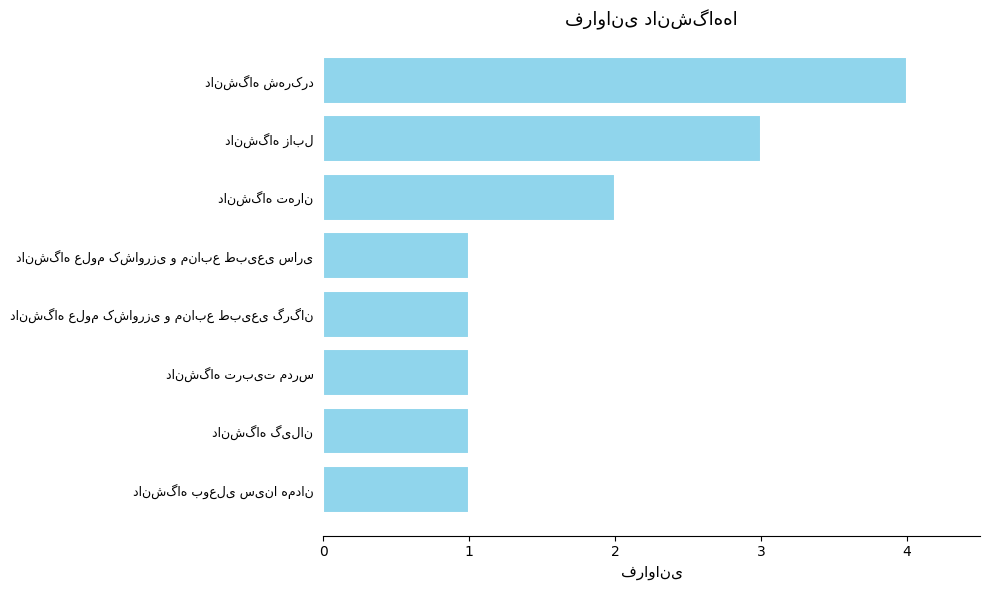

What is the sum of all values?

14